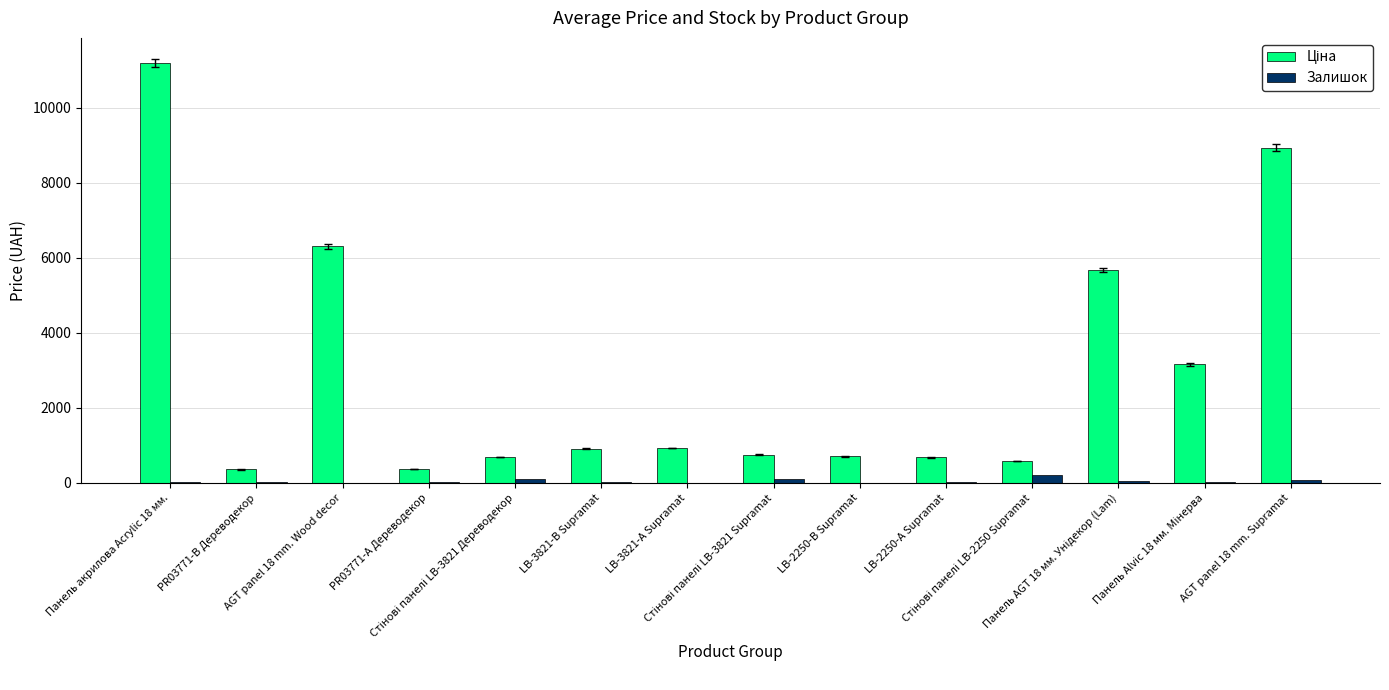

What is the sum of all Залишок values?

684.0